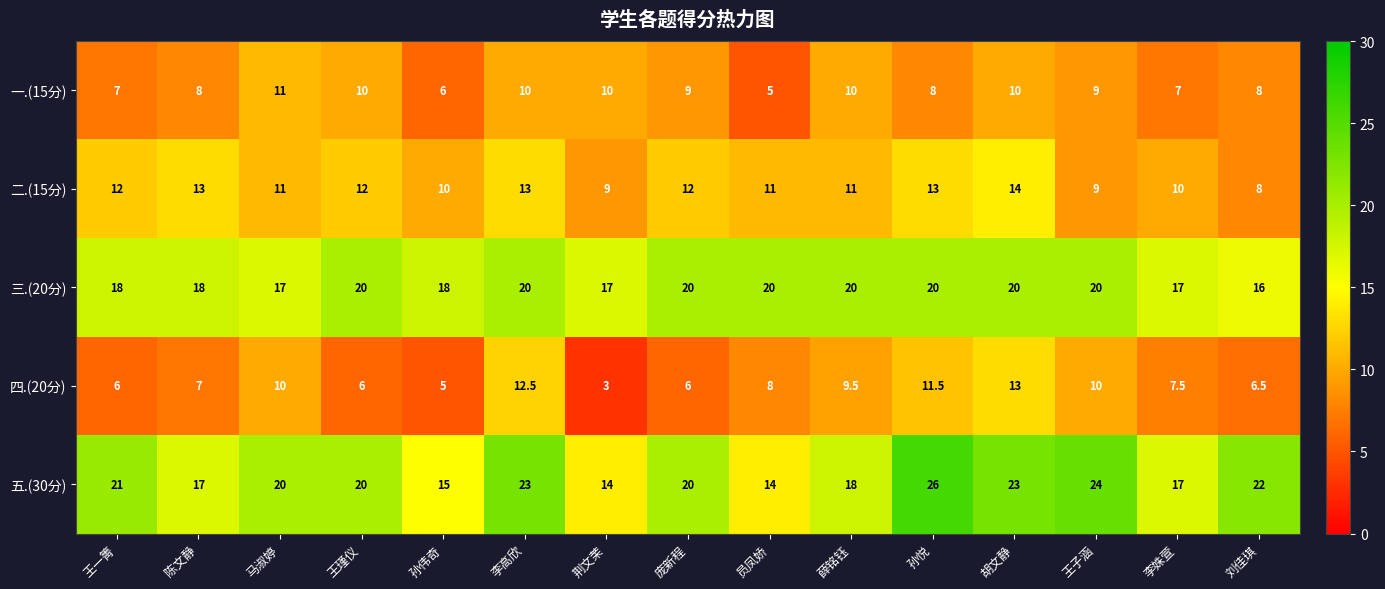

Which series has the widest spread of values?

五.(30分)